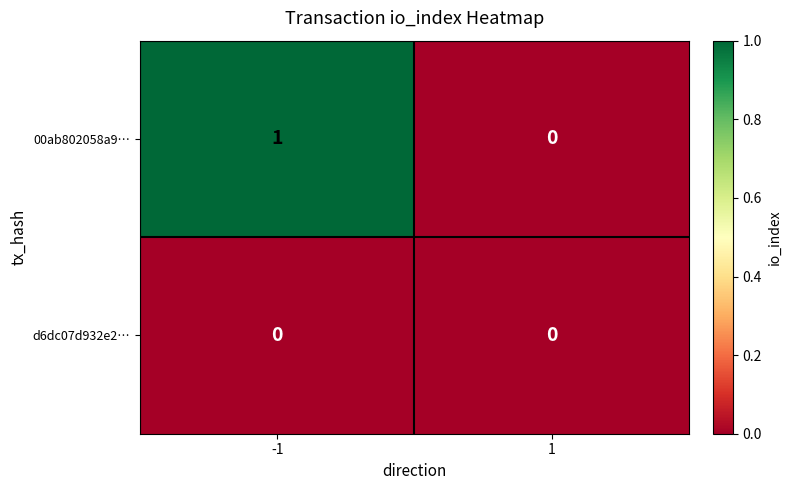

Which series has the largest total across all categories?

00ab802058a9…